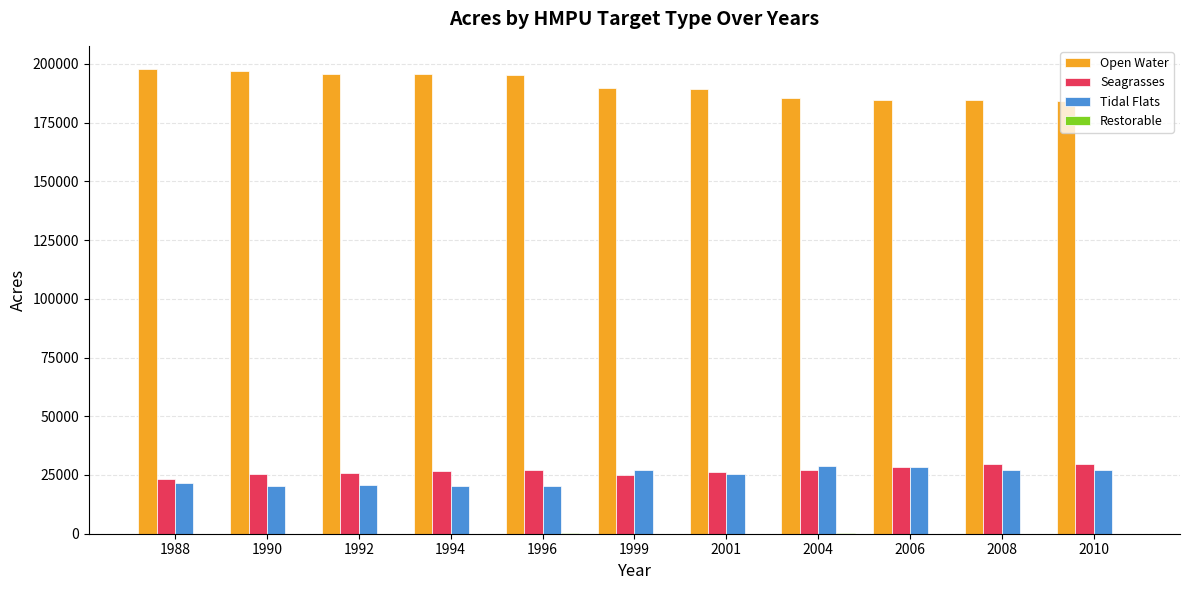

Which series has the widest spread of values?

Open Water